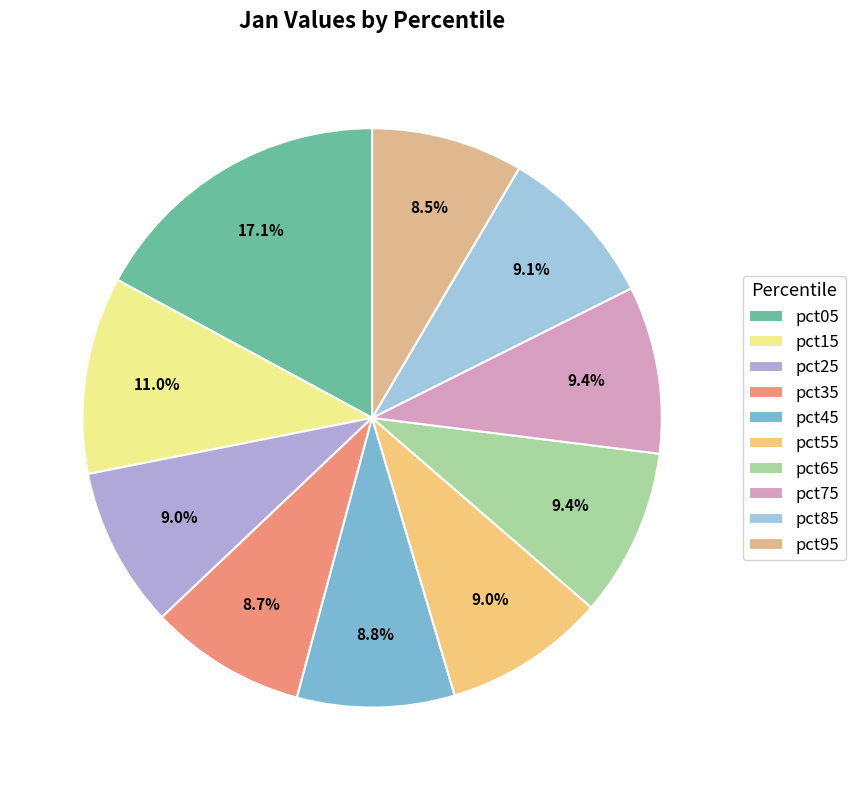

Combined, what portion of the pie is pct95 and pct55?

17.5%